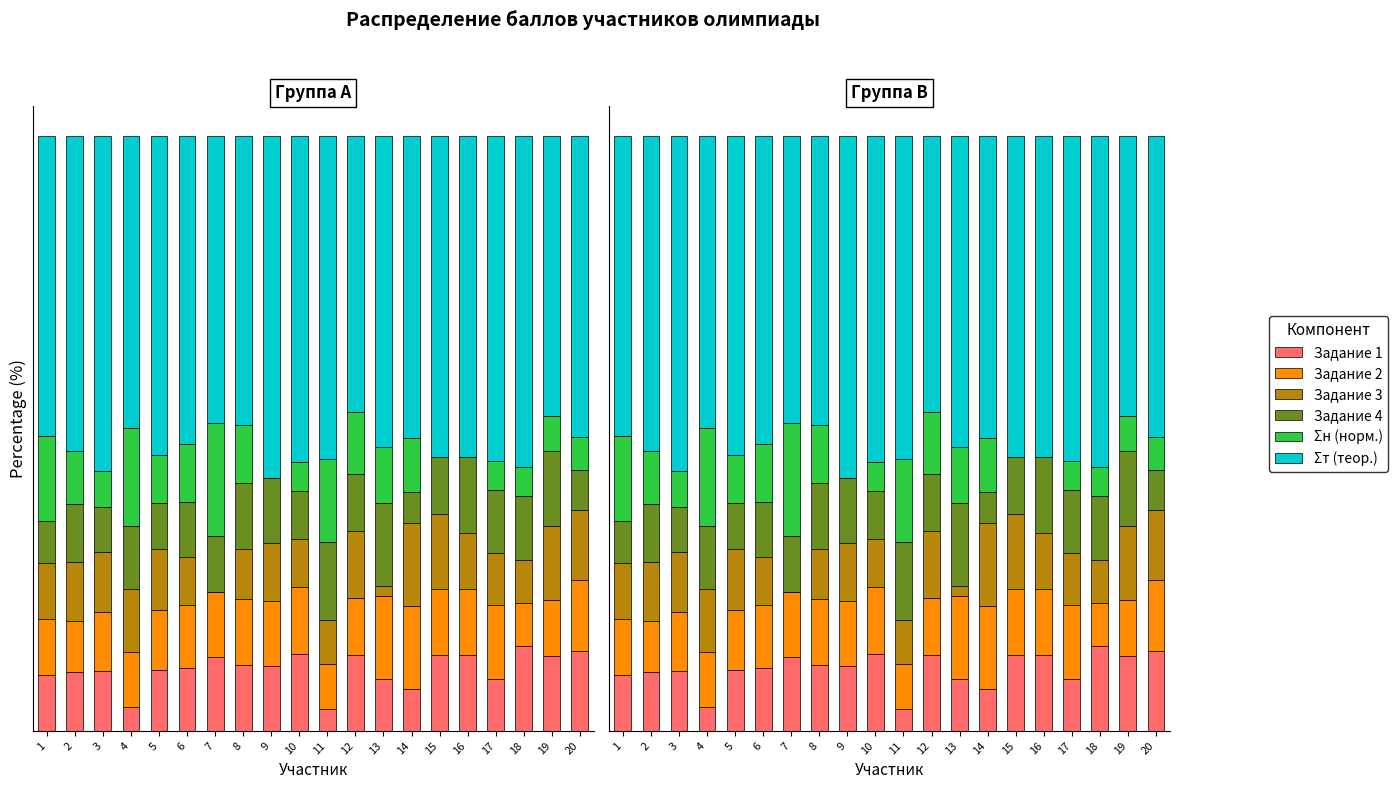

Rank the categories by Задание 2 value from highest to lowest.

14, 13, 17, 20, 10, 8, 15, 16, 9, 7, 6, 5, 3, 12, 19, 1, 4, 2, 11, 18